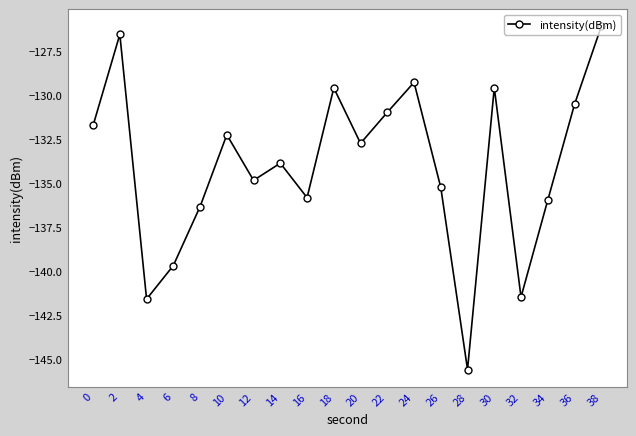

Does the chart display data point markers on the line(s)?

Yes